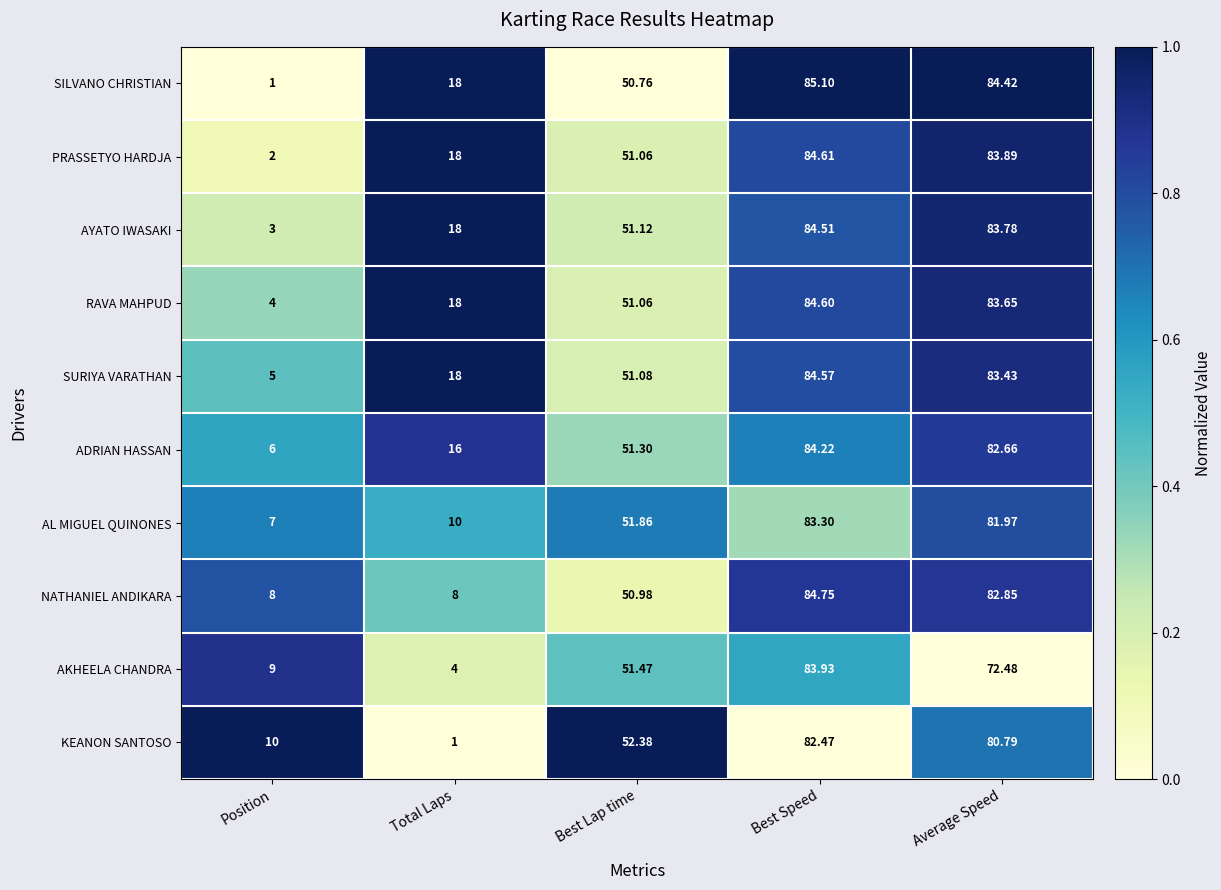

At which category is the sum across all series the highest?

Best Speed